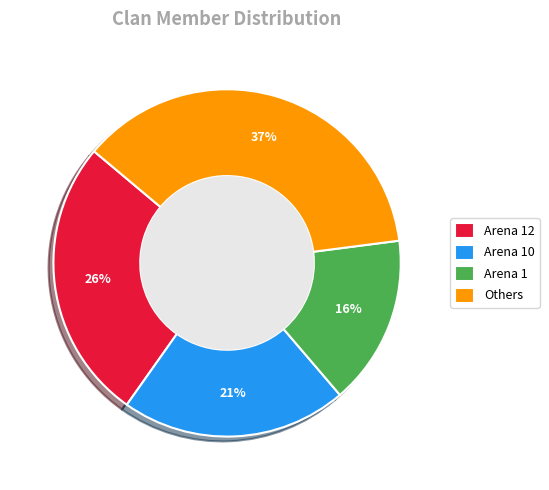

Is there any slice that represents more than half of the pie?

No